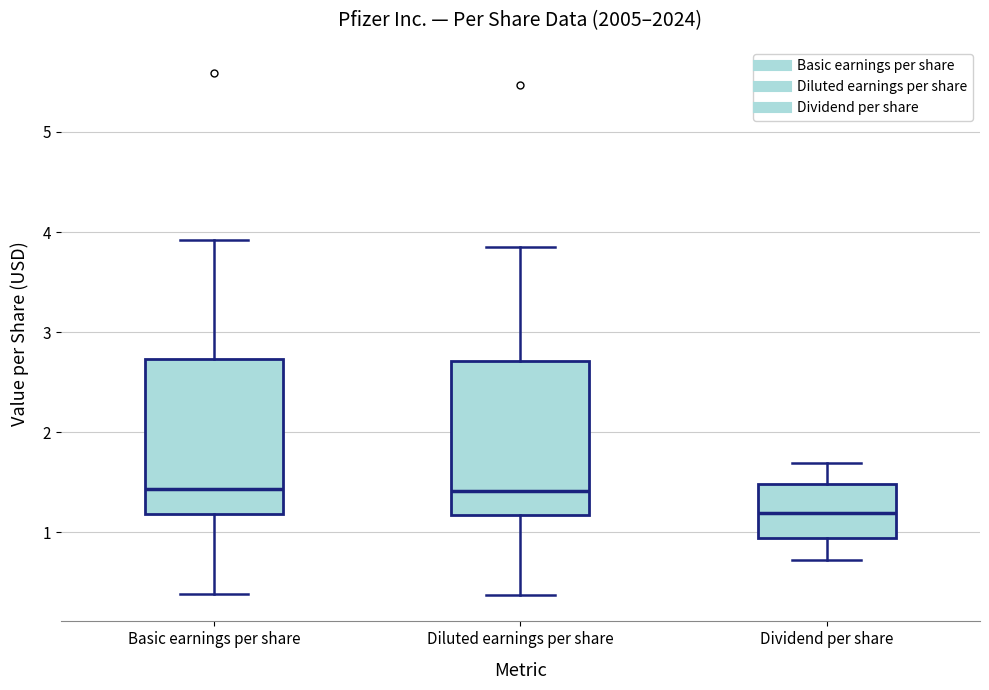

Reading left to right, transcribe this box plot: for each box, give where its median line is, the range the box spans, and where its two whiskers end, as read against the y-axis. The values are not printed on the chart, so give them approximately, as read against the axis.

Basic earnings per share: median 1.4, box 1.2 to 2.7, whiskers 0.4 to 3.9
Diluted earnings per share: median 1.4, box 1.2 to 2.7, whiskers 0.4 to 3.9
Dividend per share: median 1.2, box 0.9 to 1.5, whiskers 0.7 to 1.7